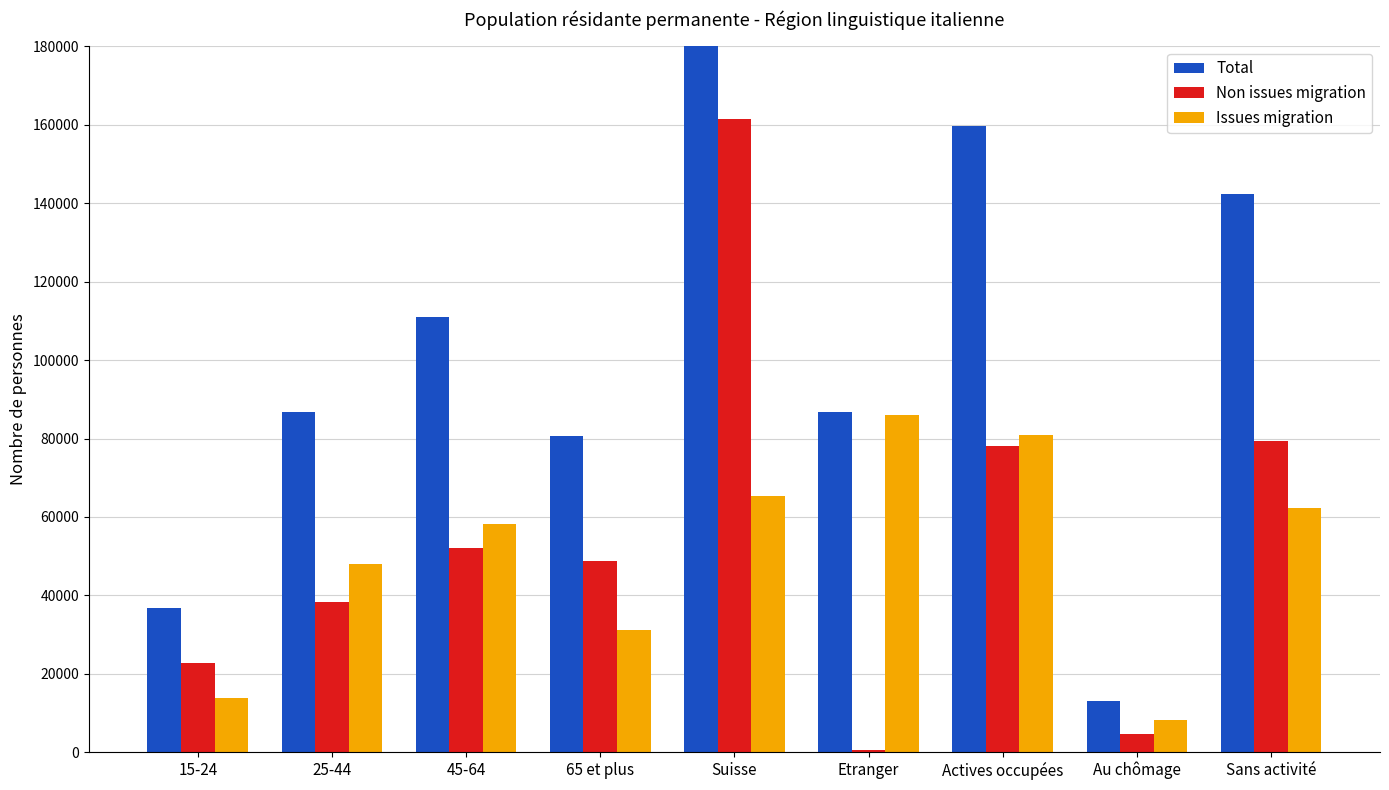

Is the value of Total at Actives occupées greater than the value of Issues migration at Au chômage?

Yes